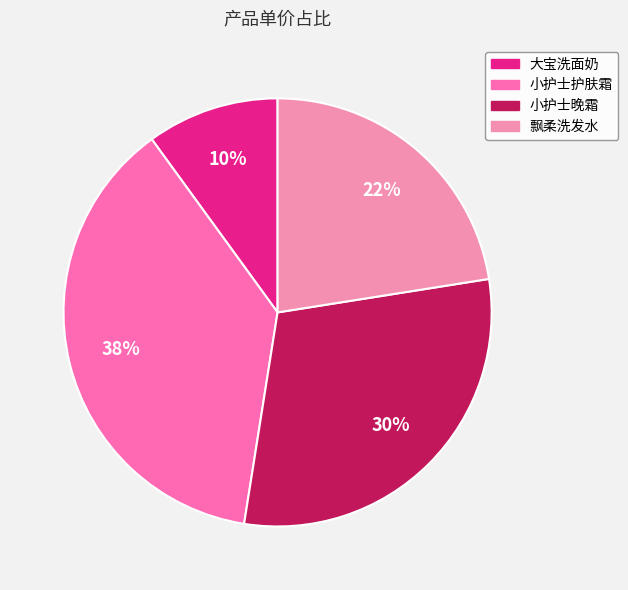

True or false: 飘柔洗发水 accounts for 31% of the total.

False